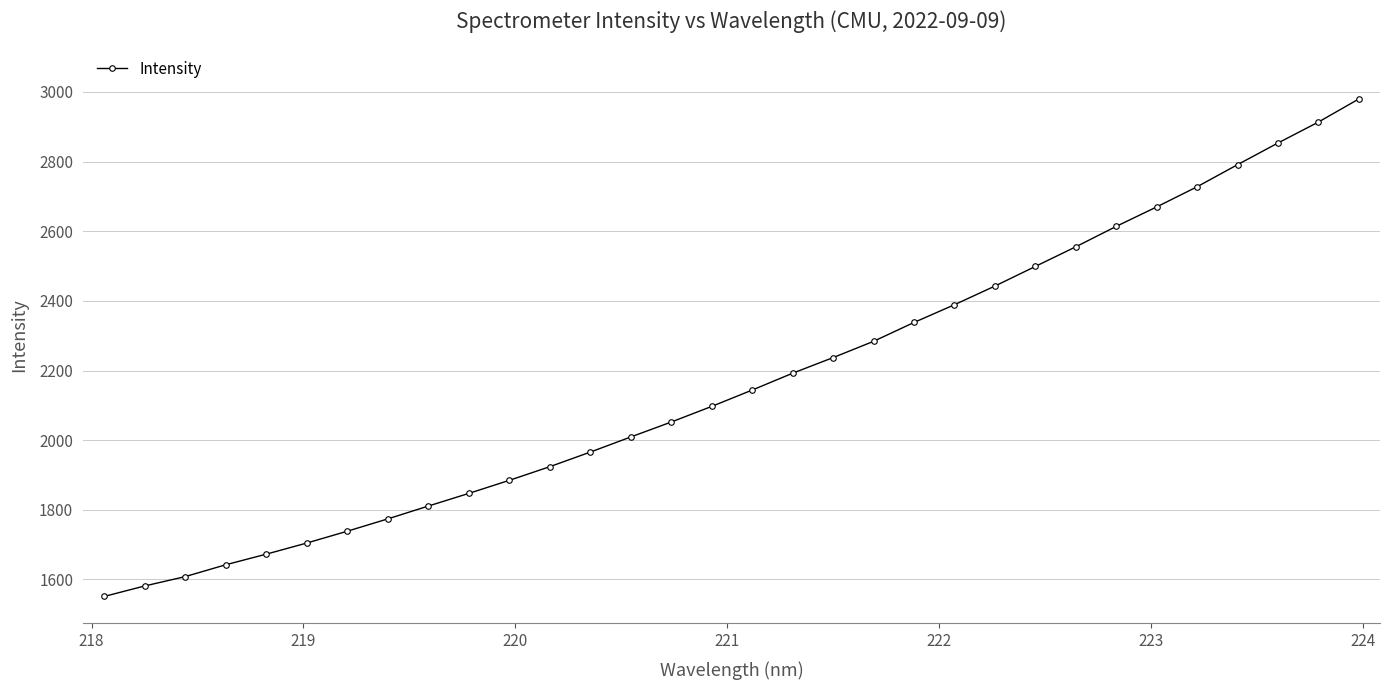

How many data points are less than 2143?

16